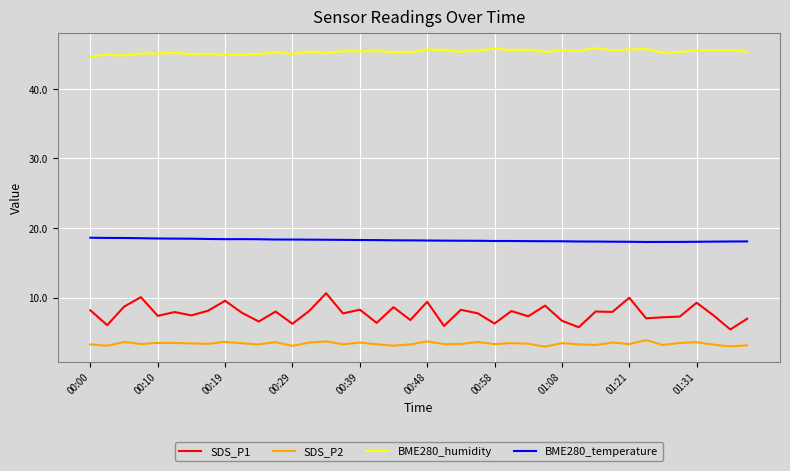

At how many categories does at least one series exceed 33?

40